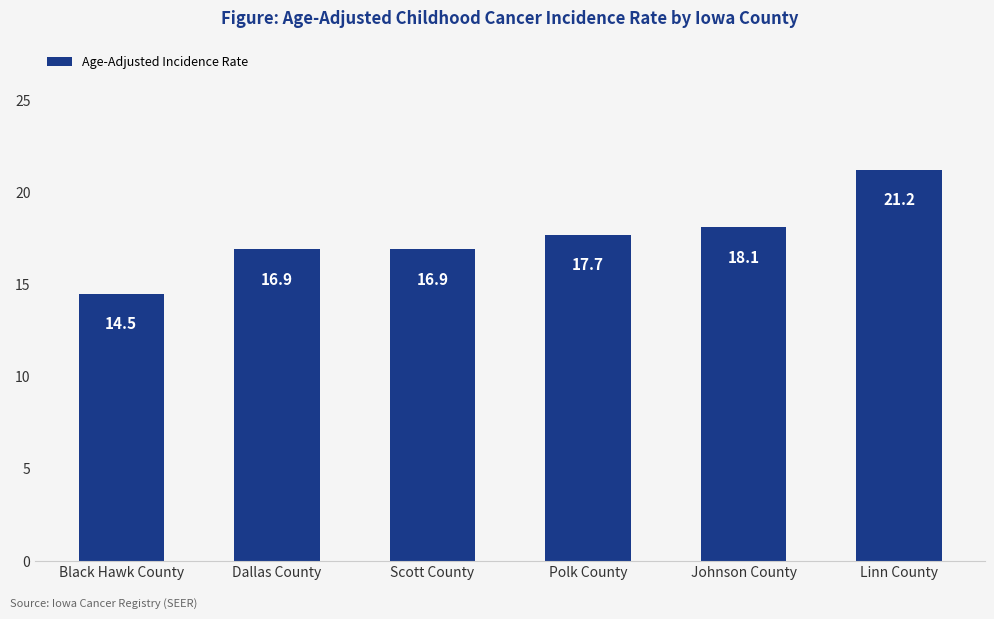

How many values are below 17?

3